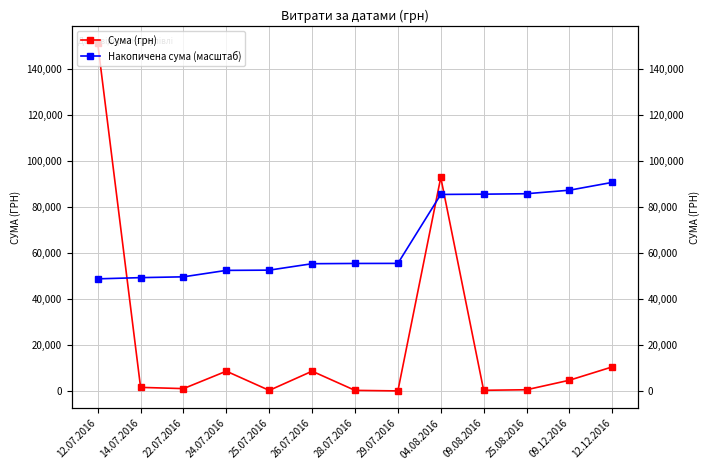

What is the maximum value shown in the chart?

151115.9